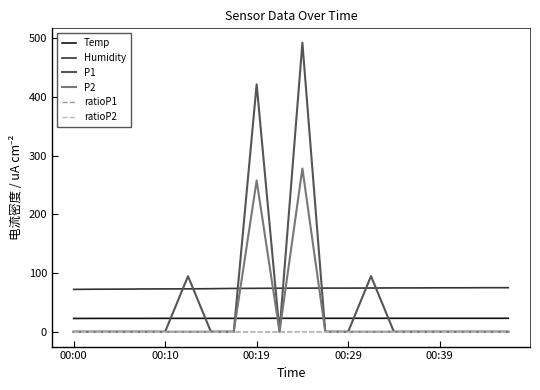

Which series has the widest spread of values?

P1